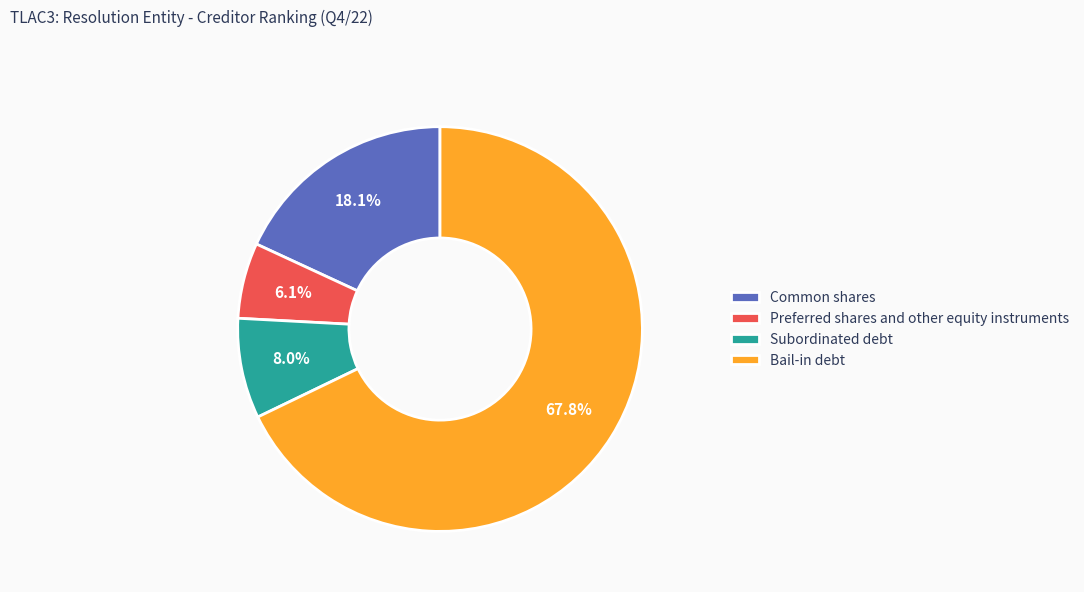

To the nearest percent, what portion does Bail-in debt represent?

68%